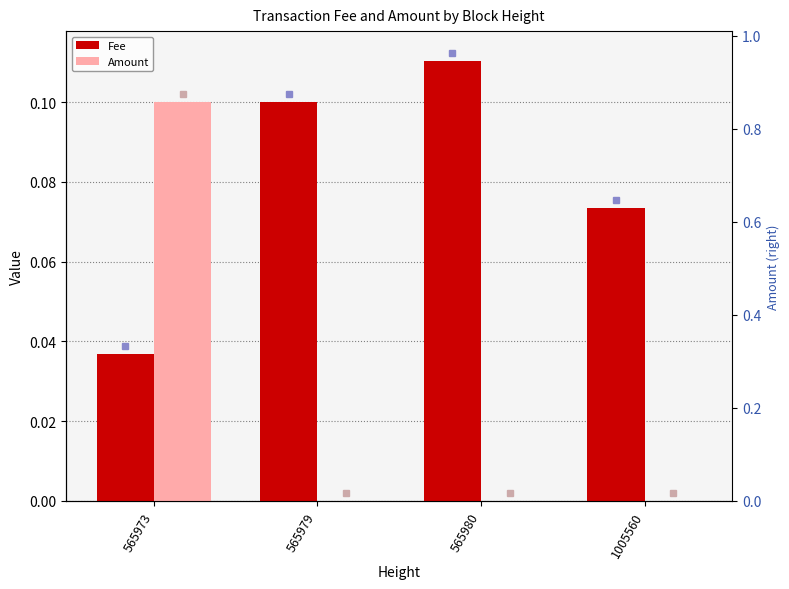

Which category has the lowest value in the Fee series?

565973